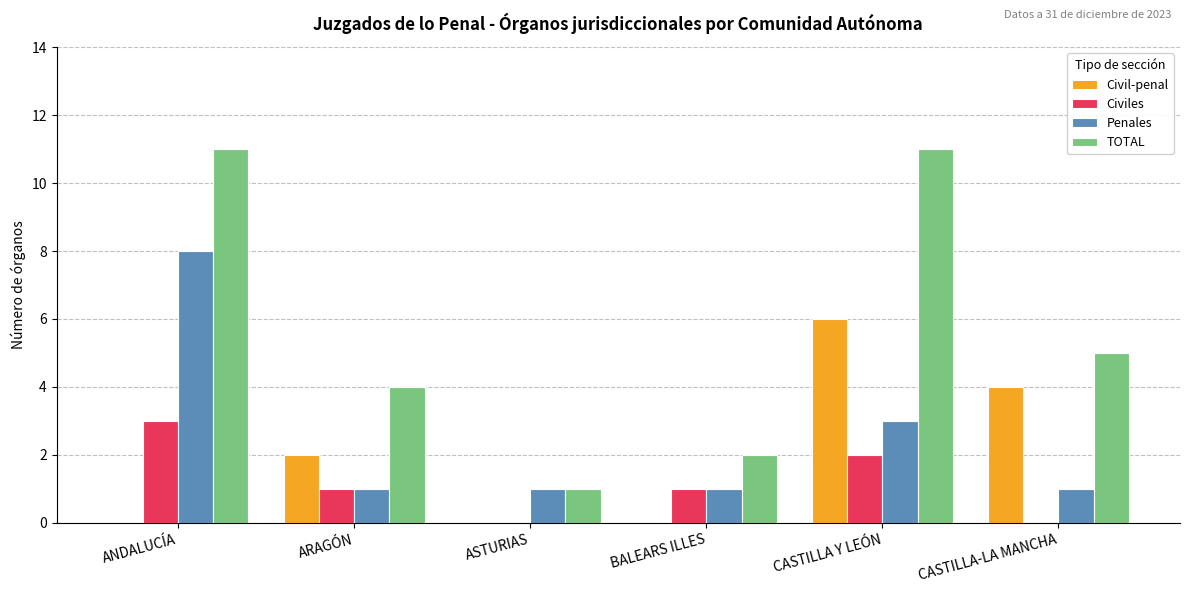

What is the total value across all series at ANDALUCÍA?

22